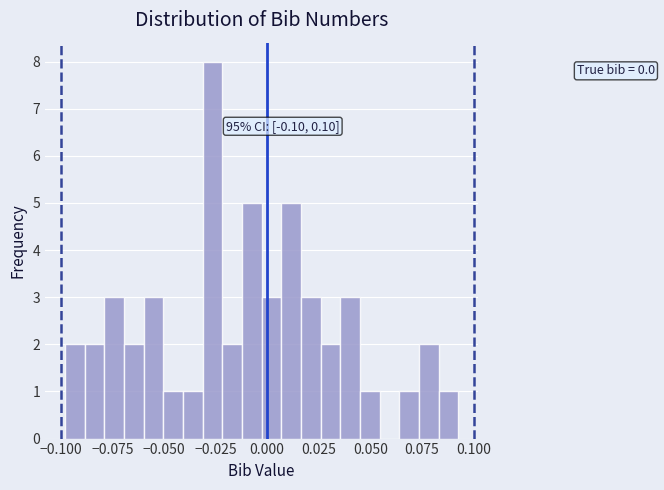

Around what value on the x-axis is the tallest bar? Give the approximate position of its centre, as read against the axis.

-0.025